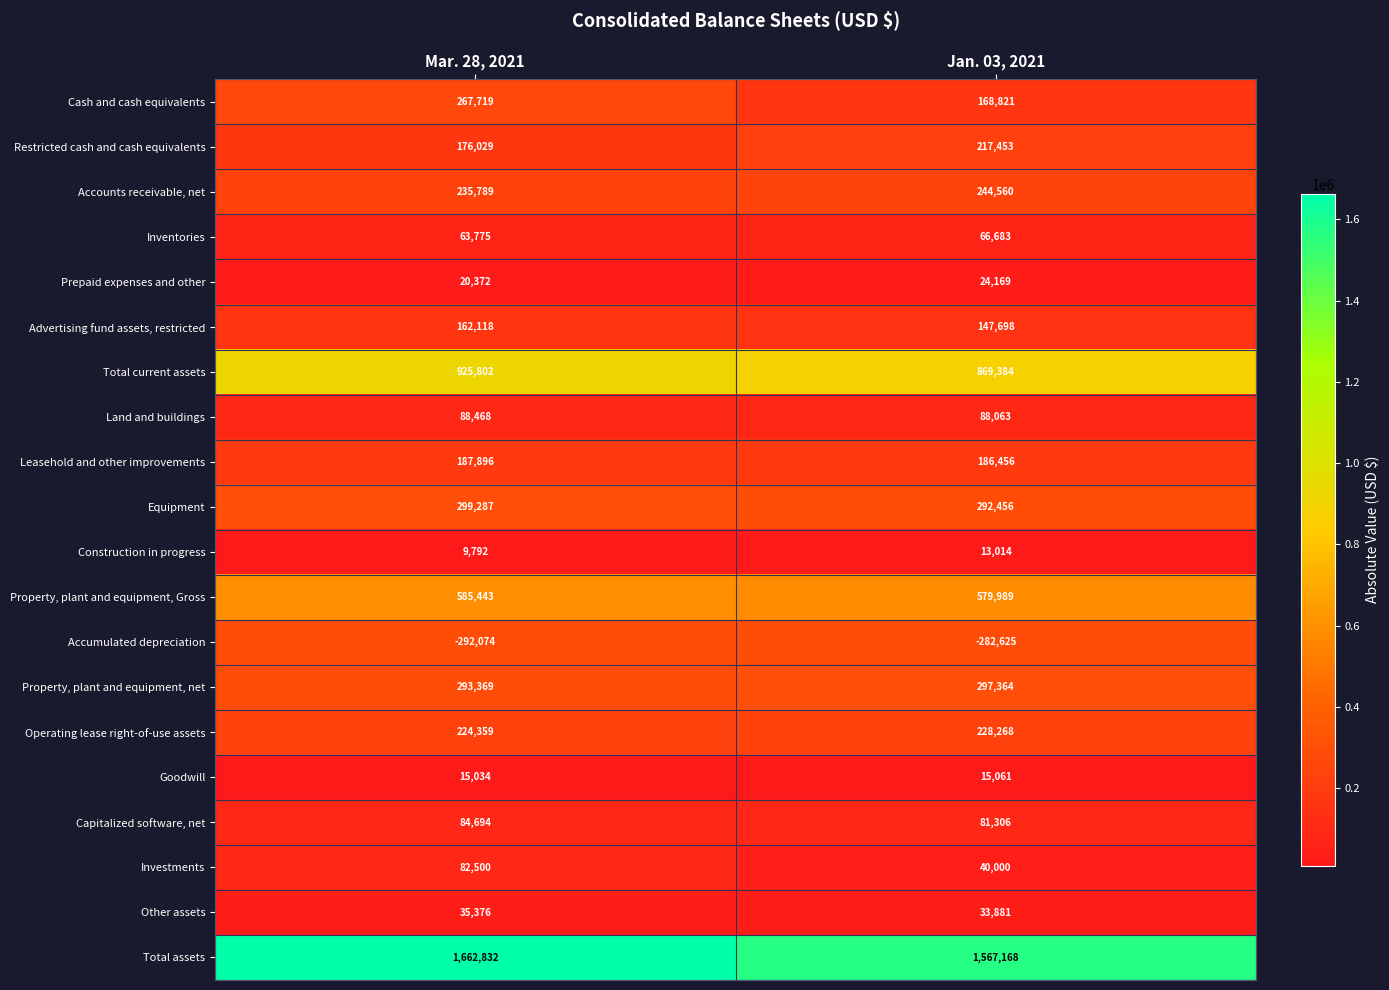

What is the greatest value displayed?

1662832